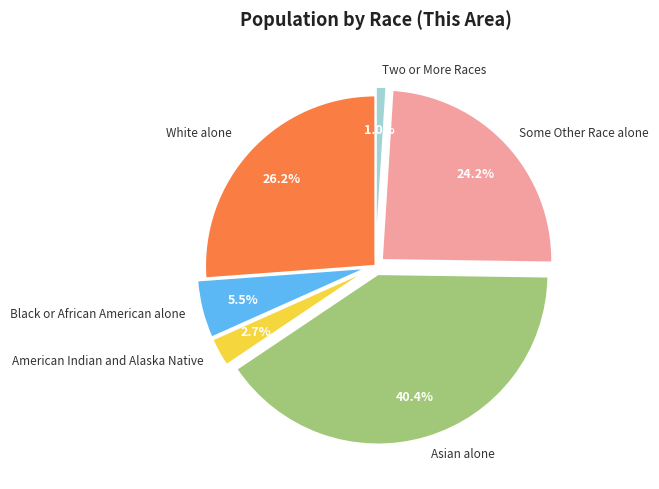

Does any single category account for the majority?

No